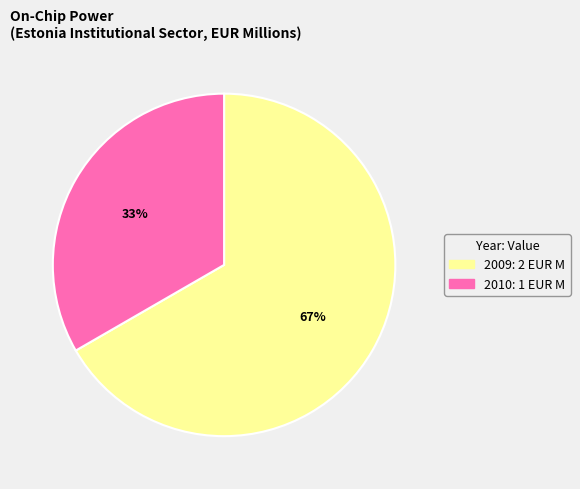

To the nearest percent, what is the average slice percentage?

50%